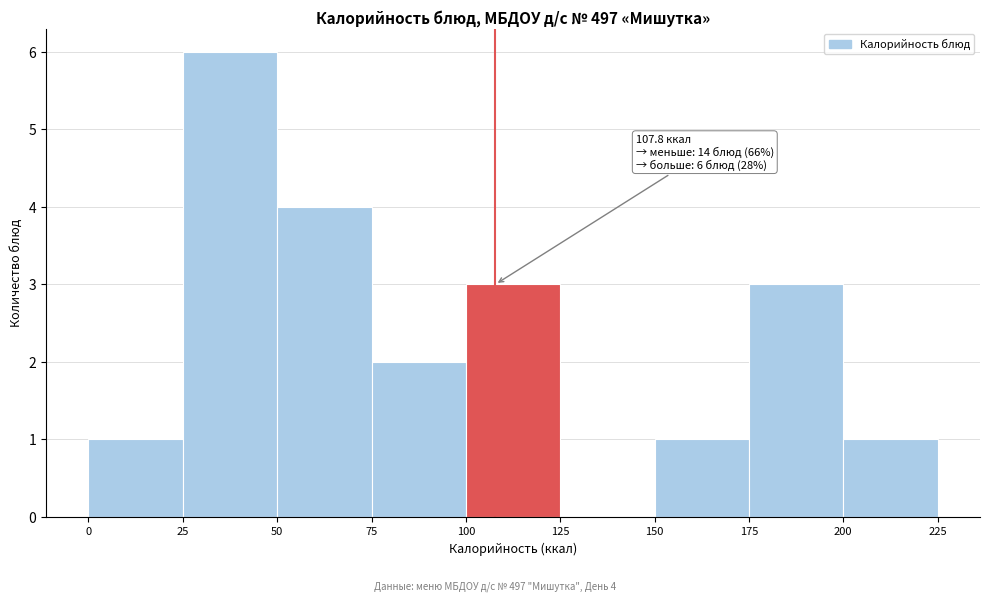

Over which range of the x-axis is the bar tallest?

25 to 50